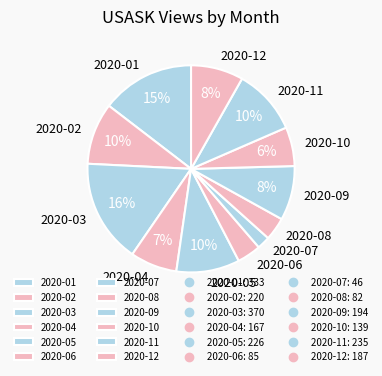

Is the sum of 2020-07 and 2020-09 greater than half?

No